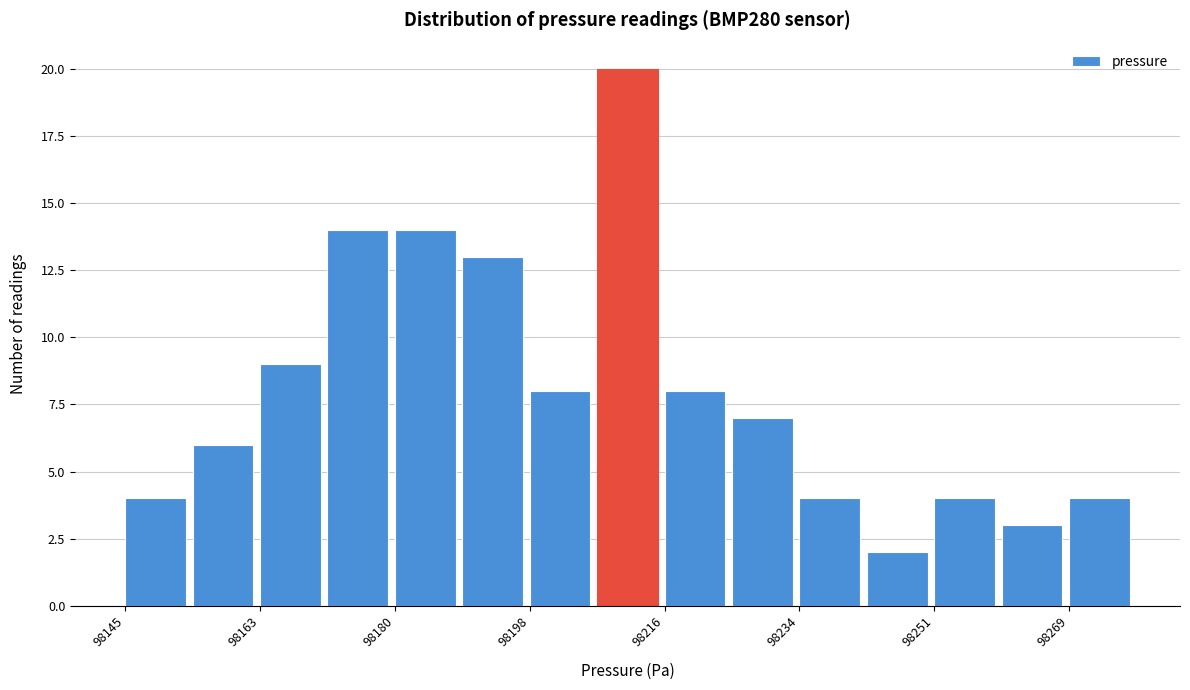

Over which range of the x-axis is the bar tallest?

98208 to 98216